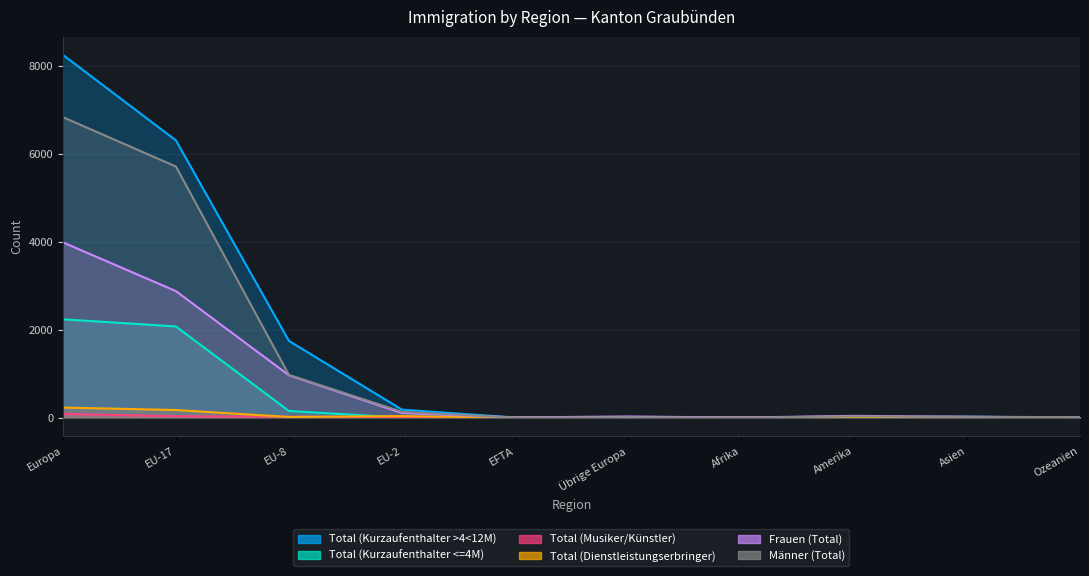

Reading right to left, transcribe all the data shown in this chart.

Total (Kurzaufenthalter >4<12M): Ozeanien=5	Asien=23	Amerika=11	Afrika=0	Übrige Europa=8	EFTA=5	EU-2=184	EU-8=1746	EU-17=6304	Europa=8248
Total (Kurzaufenthalter <=4M): Ozeanien=6	Asien=12	Amerika=14	Afrika=6	Übrige Europa=2	EFTA=3	EU-2=4	EU-8=153	EU-17=2075	Europa=2237
Total (Musiker/Künstler): Ozeanien=5	Asien=4	Amerika=15	Afrika=0	Übrige Europa=13	EFTA=1	EU-2=16	EU-8=22	EU-17=34	Europa=86
Total (Dienstleistungserbringer): Ozeanien=1	Asien=1	Amerika=0	Afrika=0	Übrige Europa=1	EFTA=1	EU-2=37	EU-8=17	EU-17=175	Europa=231
Frauen (Total): Ozeanien=5	Asien=21	Amerika=42	Afrika=4	Übrige Europa=28	EFTA=7	EU-2=107	EU-8=965	EU-17=2878	Europa=3986
Männer (Total): Ozeanien=12	Asien=22	Amerika=31	Afrika=2	Übrige Europa=12	EFTA=3	EU-2=134	EU-8=973	EU-17=5710	Europa=6832